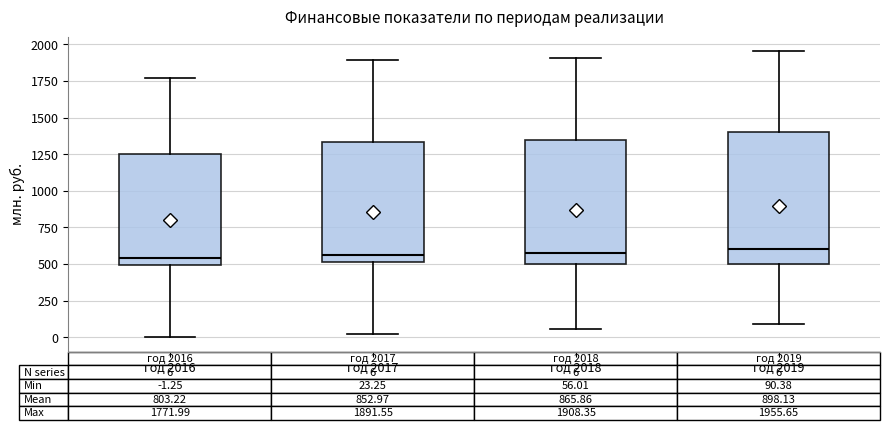

Comparing the boxes themselves (not the whiskers), which one is the tallest?

год 2019